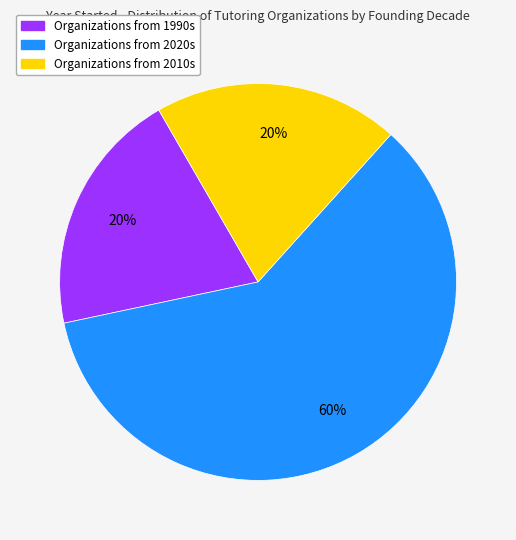

To the nearest percent, what is the average slice percentage?

33%